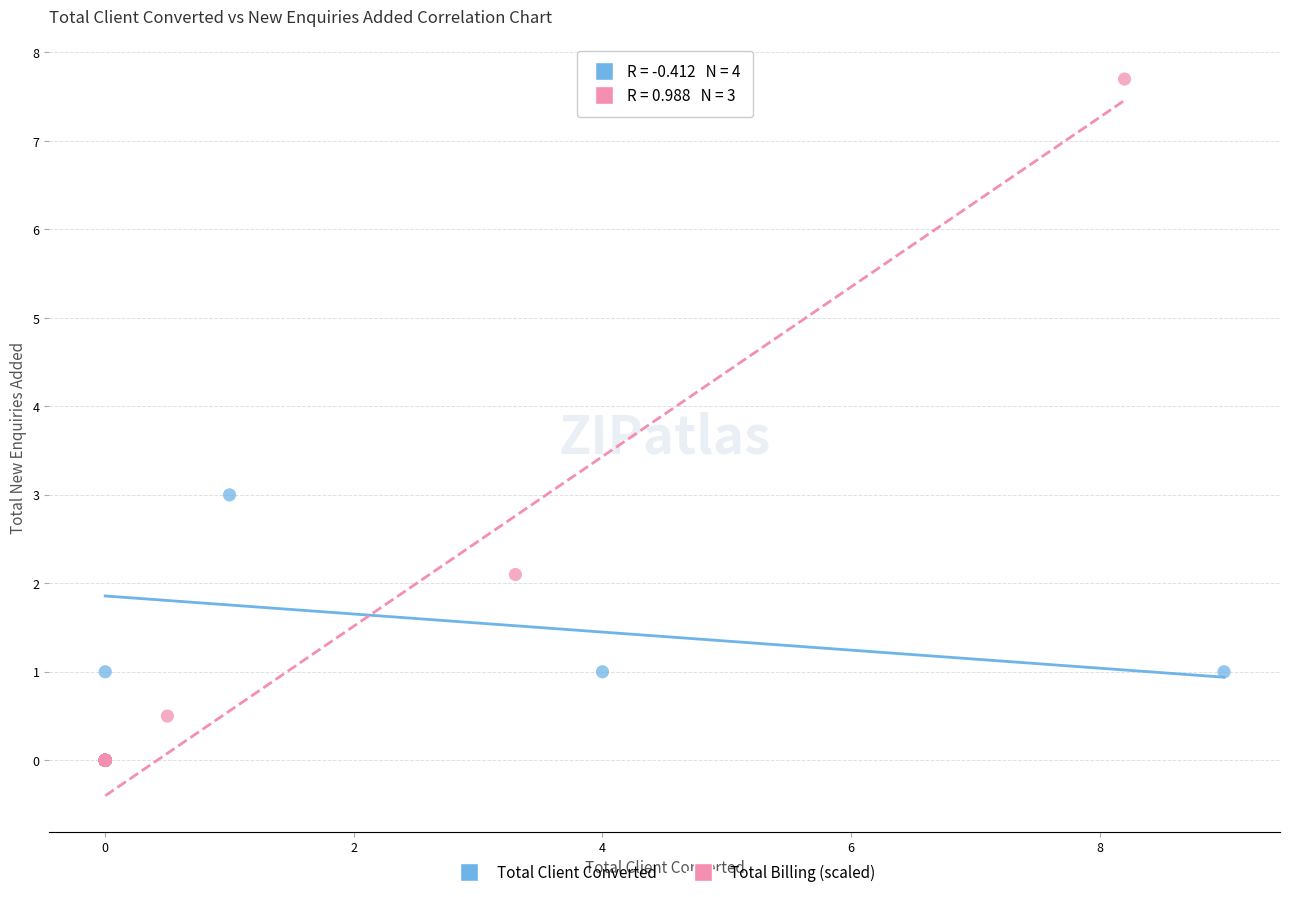

Which series contains the highest Y value?

Total Billing (scaled)